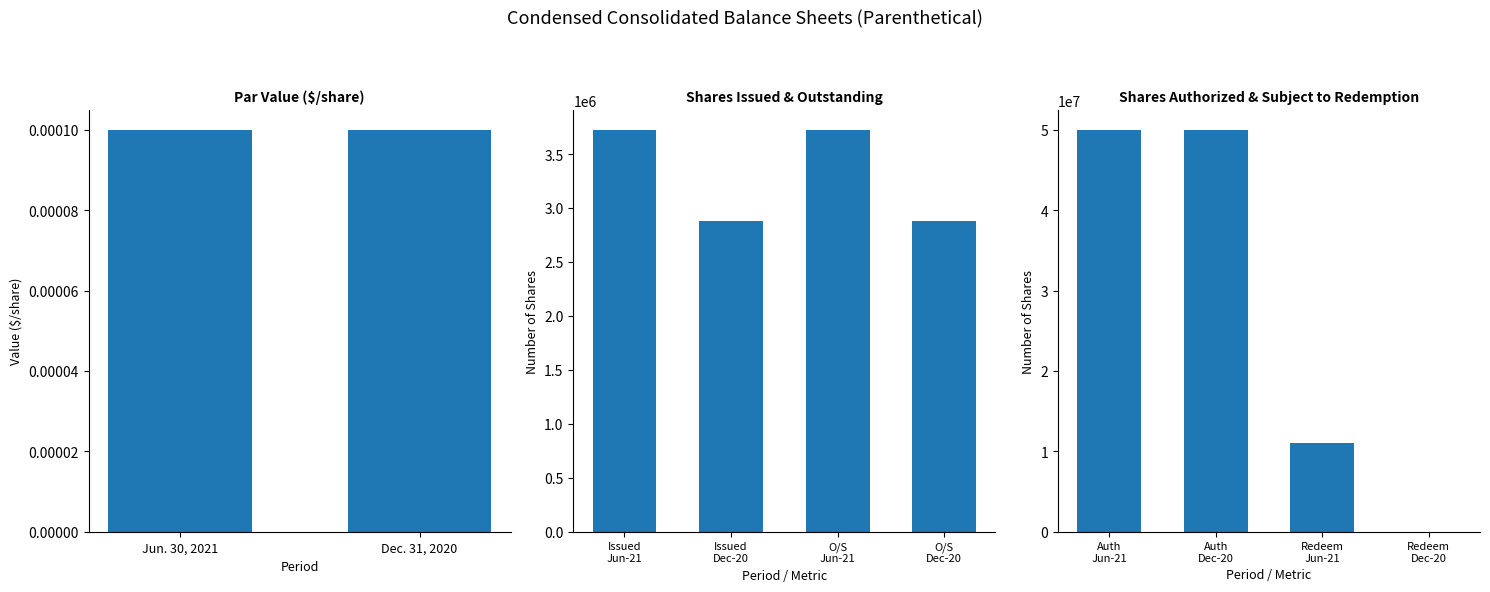

Which series has the largest total across all categories?

Jun. 30, 2021